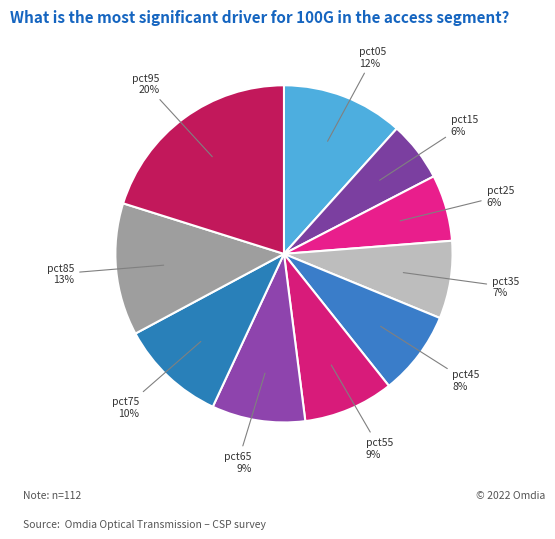

To the nearest percent, what is the average slice percentage?

10%